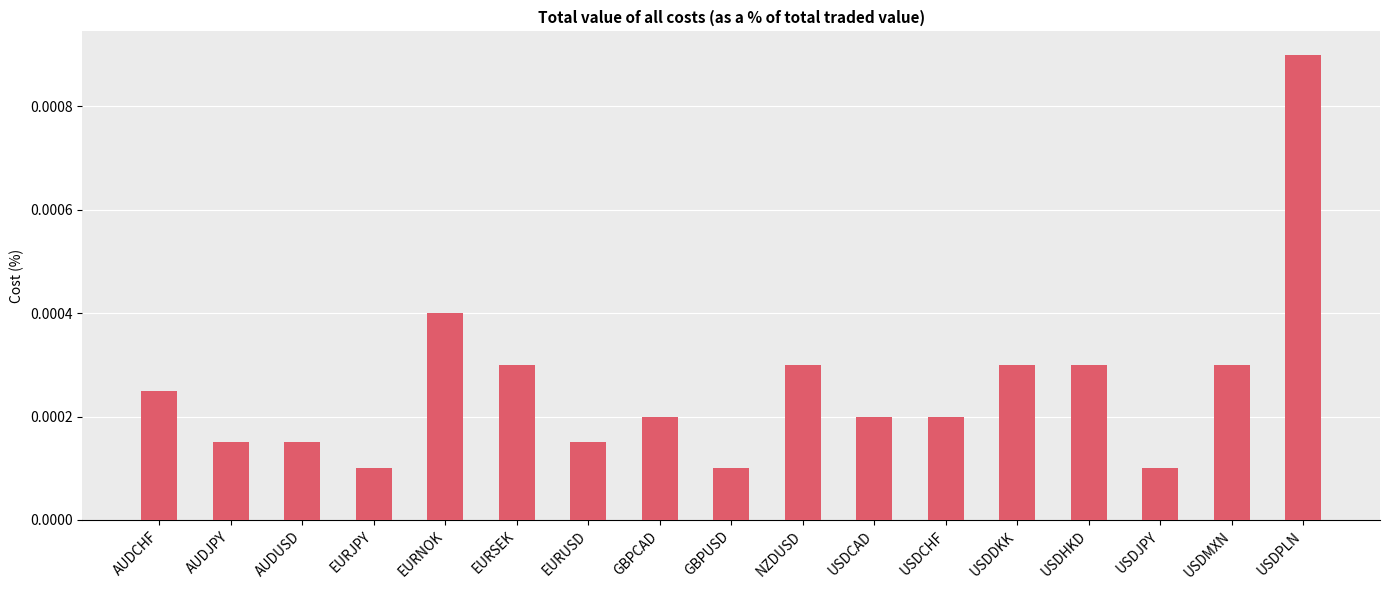

Are the bars grouped side by side (vs. stacked)?

No